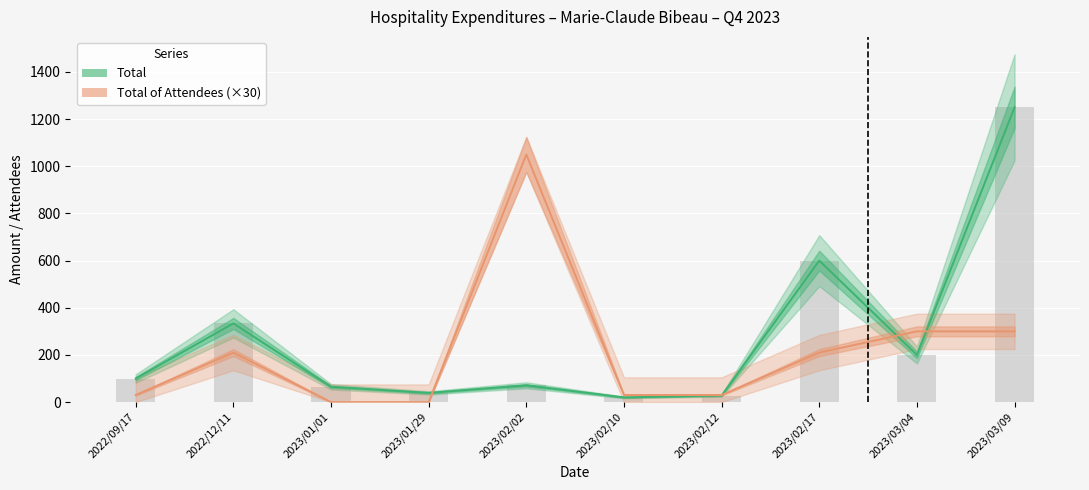

Between 2023/02/02 and 2023/02/17, which series saw the biggest shift?

Total of Attendees (×30)